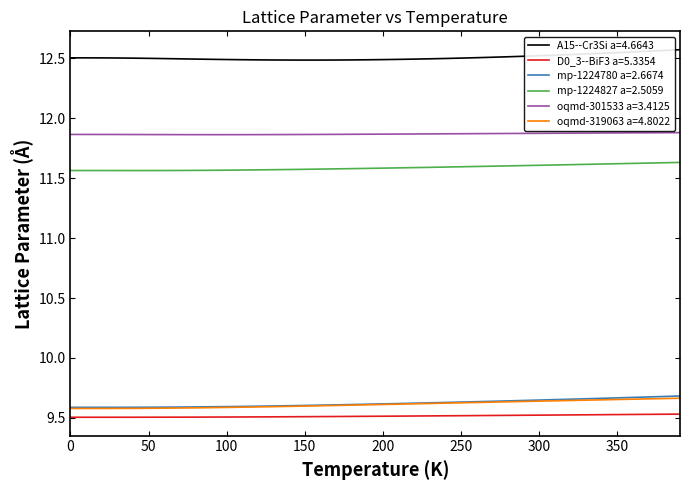

True or false: oqmd-319063 a=4.8022 and D0_3--BiF3 a=5.3354 intersect in this chart.

False